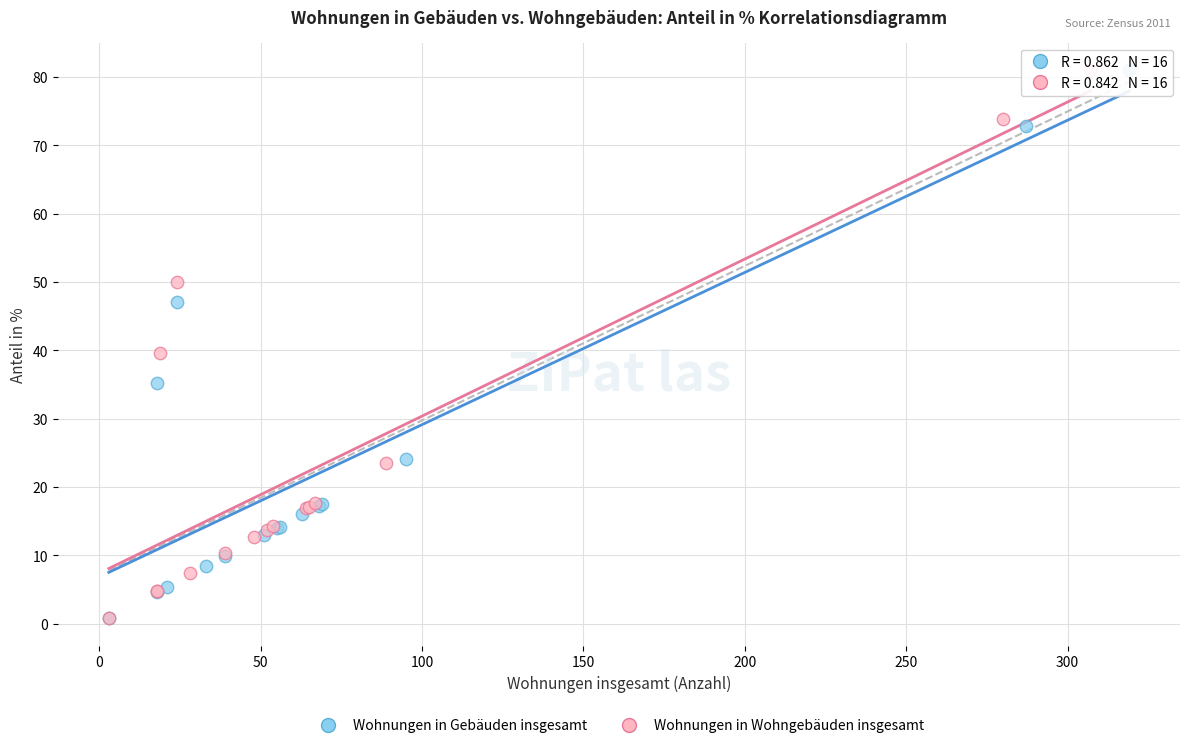

Which series has the widest spread of Y values?

Wohnungen in Wohngebäuden insgesamt